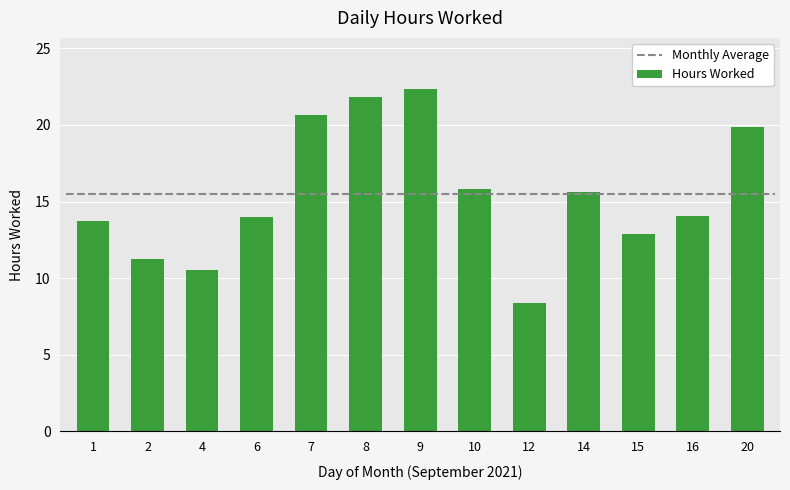

True or false: the data shows 22.3 at 9.

True